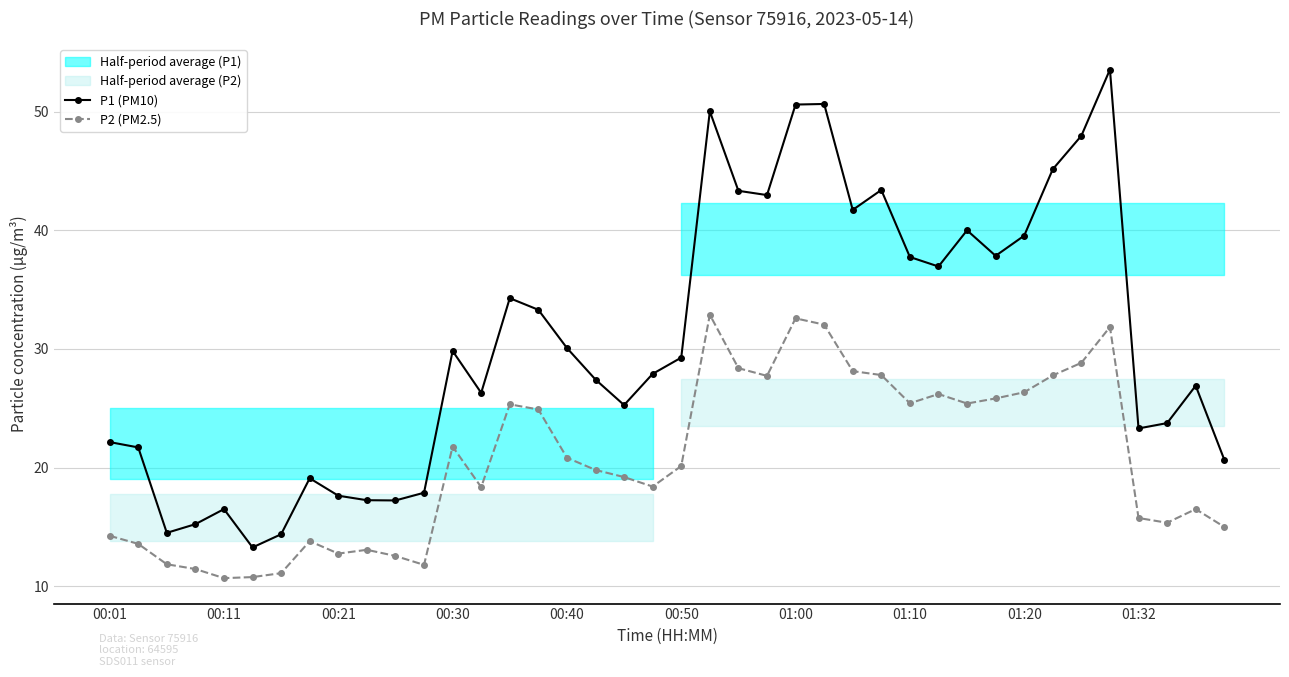

The value of P2 (PM2.5) at 00:40 is 20.8. True or false?

True